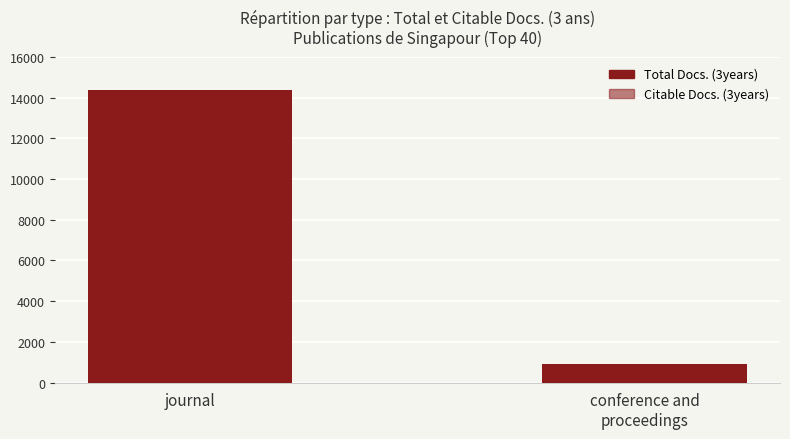

At journal, list the series in order from largest to smallest.

Total Docs. (3years), Citable Docs. (3years)